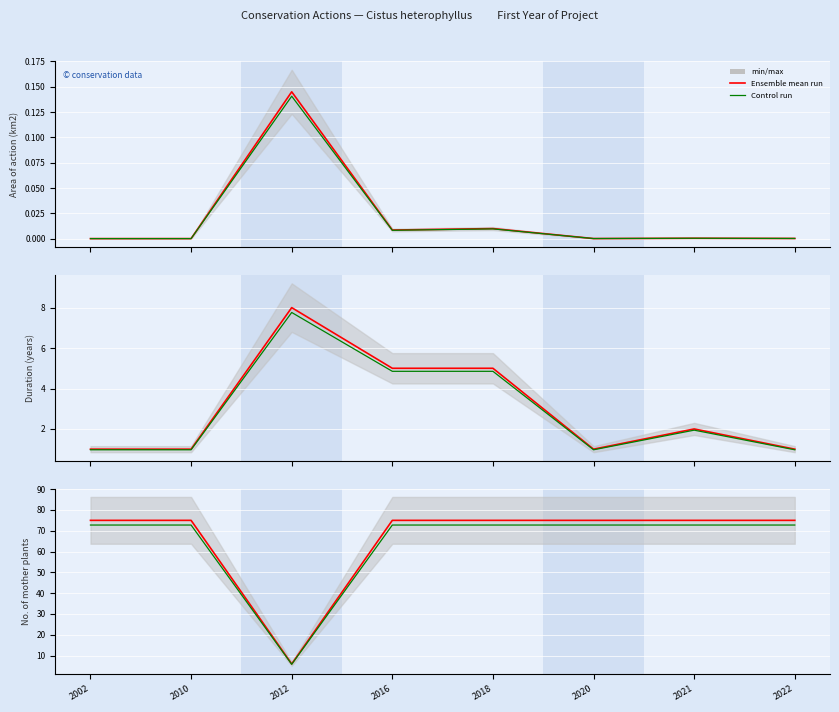

The value of Ensemble mean run at 2021 is 102.4. True or false?

False